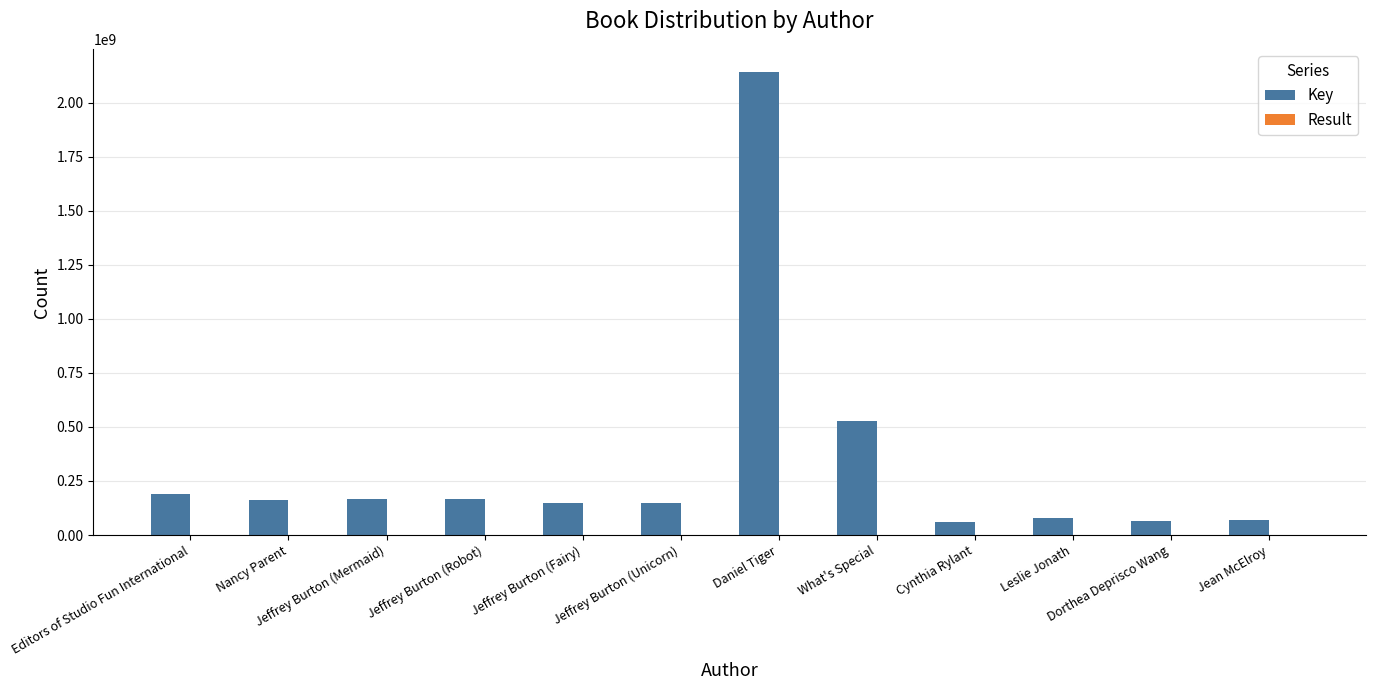

Which category has the highest value across all series?

Daniel Tiger